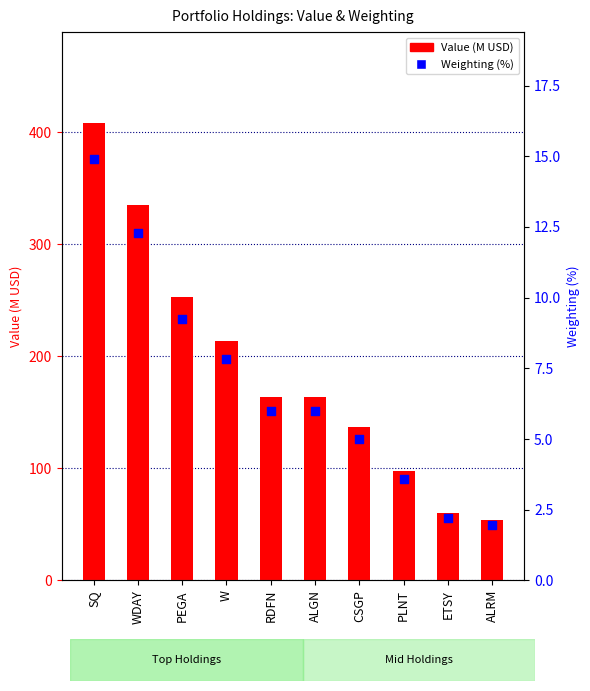

What are all the series names shown in the legend?

Value (M USD), Weighting (%)